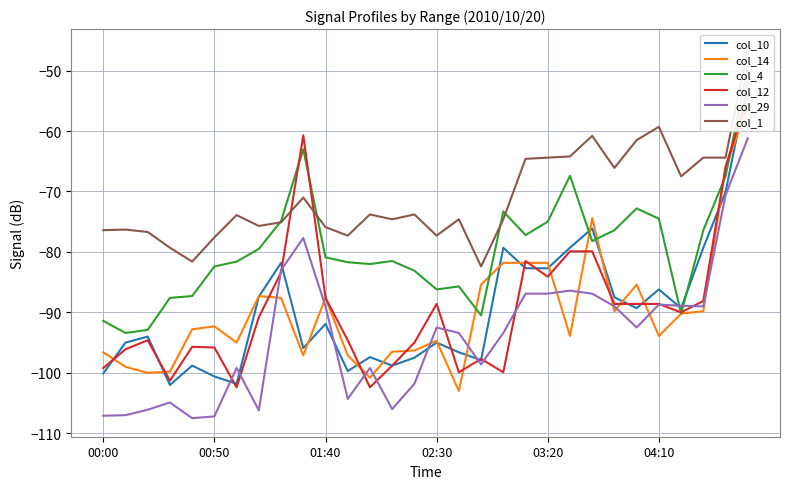

What is the total value across all series at 00:00?

-570.8